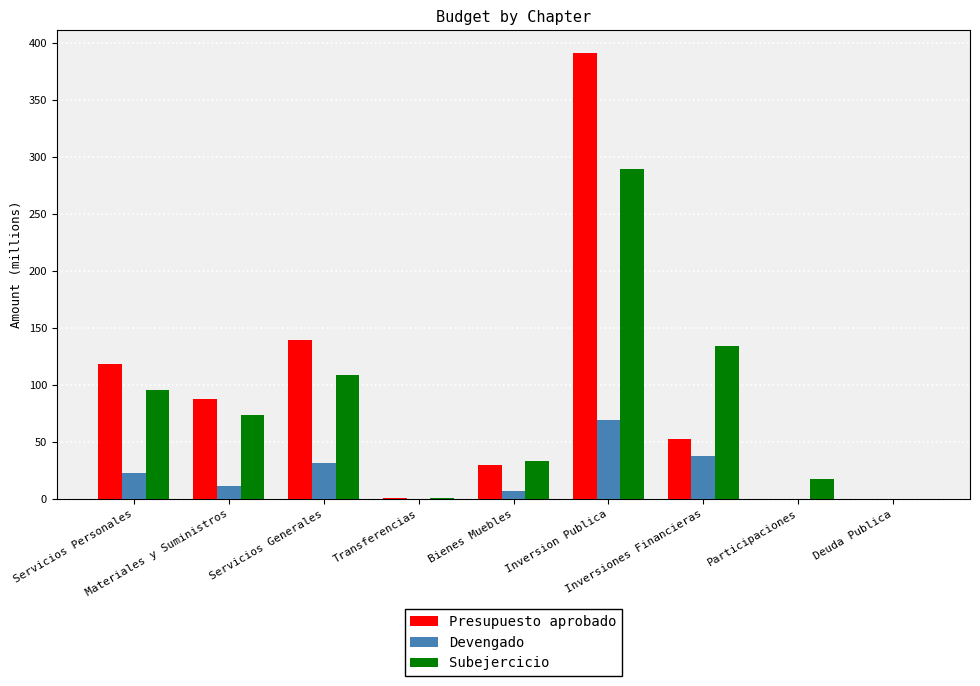

True or false: Presupuesto aprobado has a value of -180.4 at Deuda Publica.

False